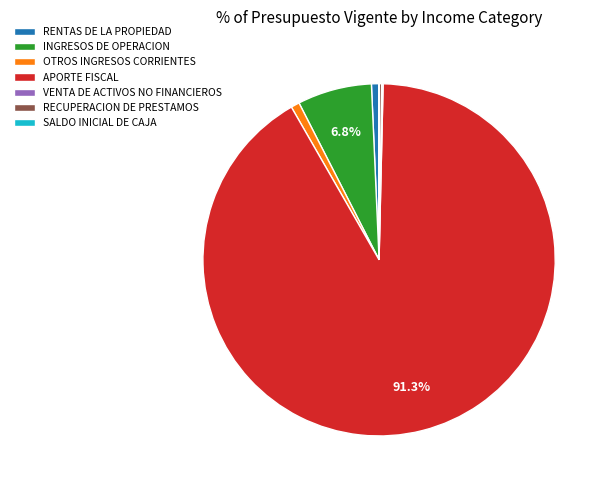

Which slice is the largest?

APORTE FISCAL